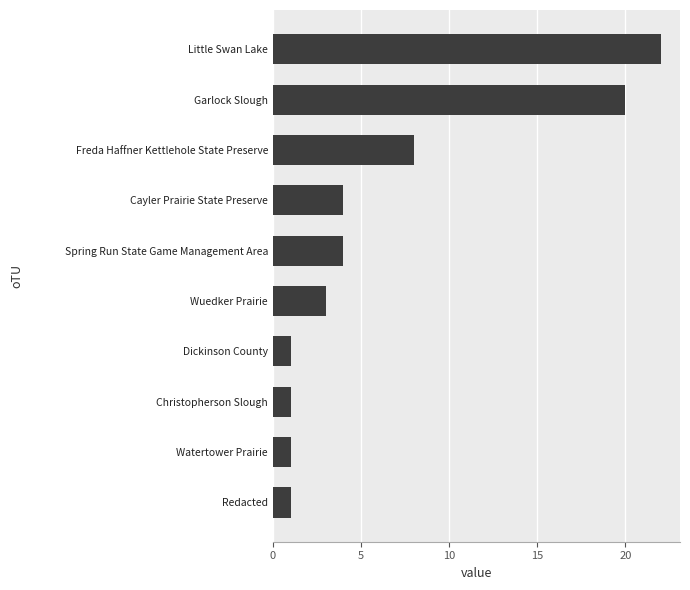

Reading top to bottom, what are all the values shown in this chart?

Little Swan Lake=22	Garlock Slough=20	Freda Haffner Kettlehole State Preserve=8	Cayler Prairie State Preserve=4	Spring Run State Game Management Area=4	Wuedker Prairie=3	Dickinson County=1	Christopherson Slough=1	Watertower Prairie=1	Redacted=1